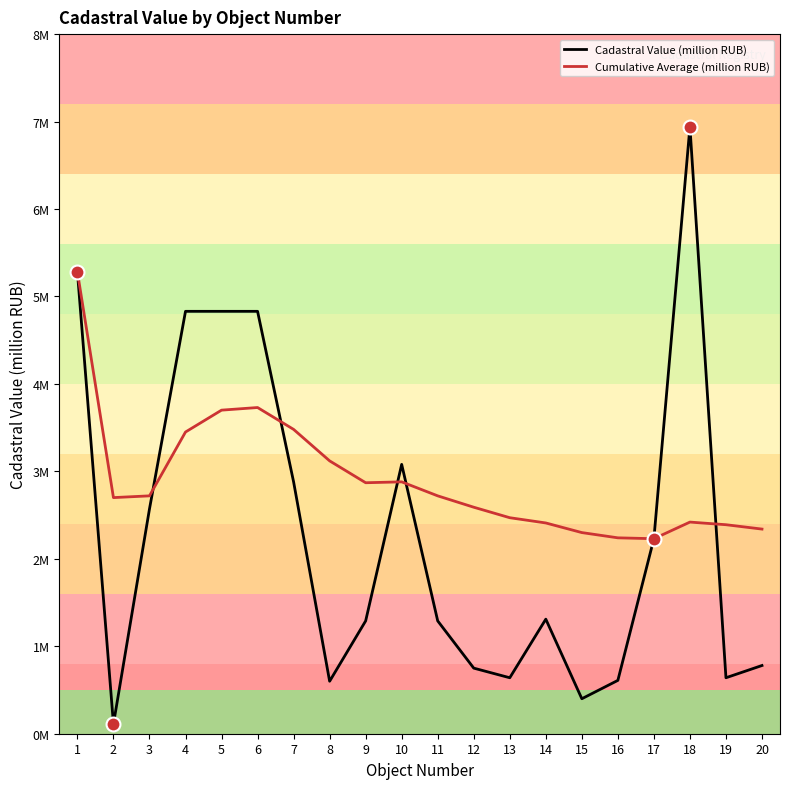

What is the difference between the highest and lowest values at 4?

1.4